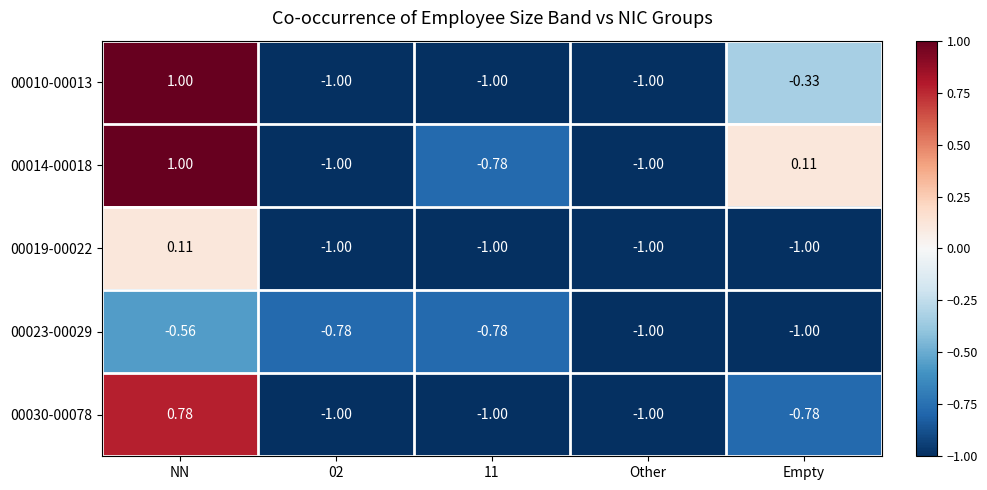

At which category does the chart reach its peak across all series?

NN